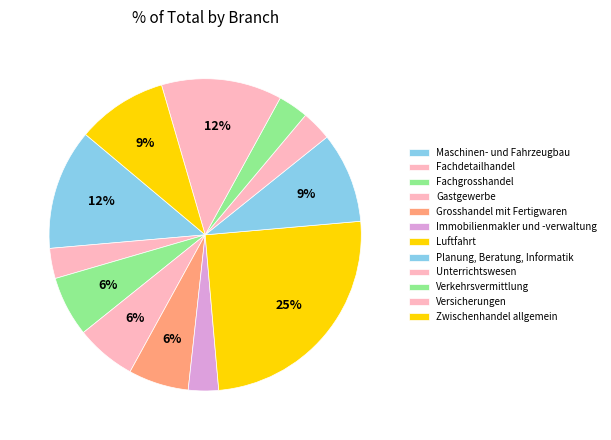

Is Unterrichtswesen the majority of the pie?

No